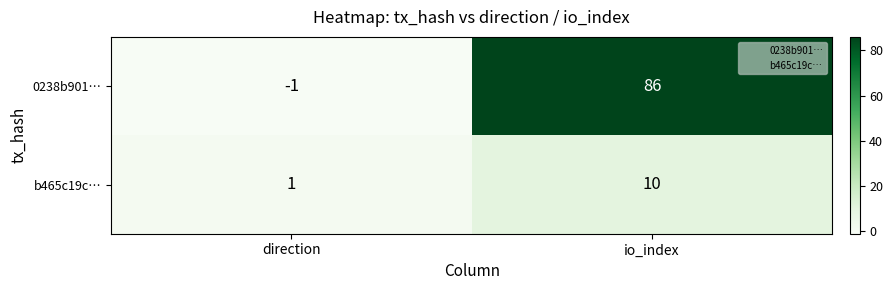

What is the spread (max minus min) of values at direction?

2